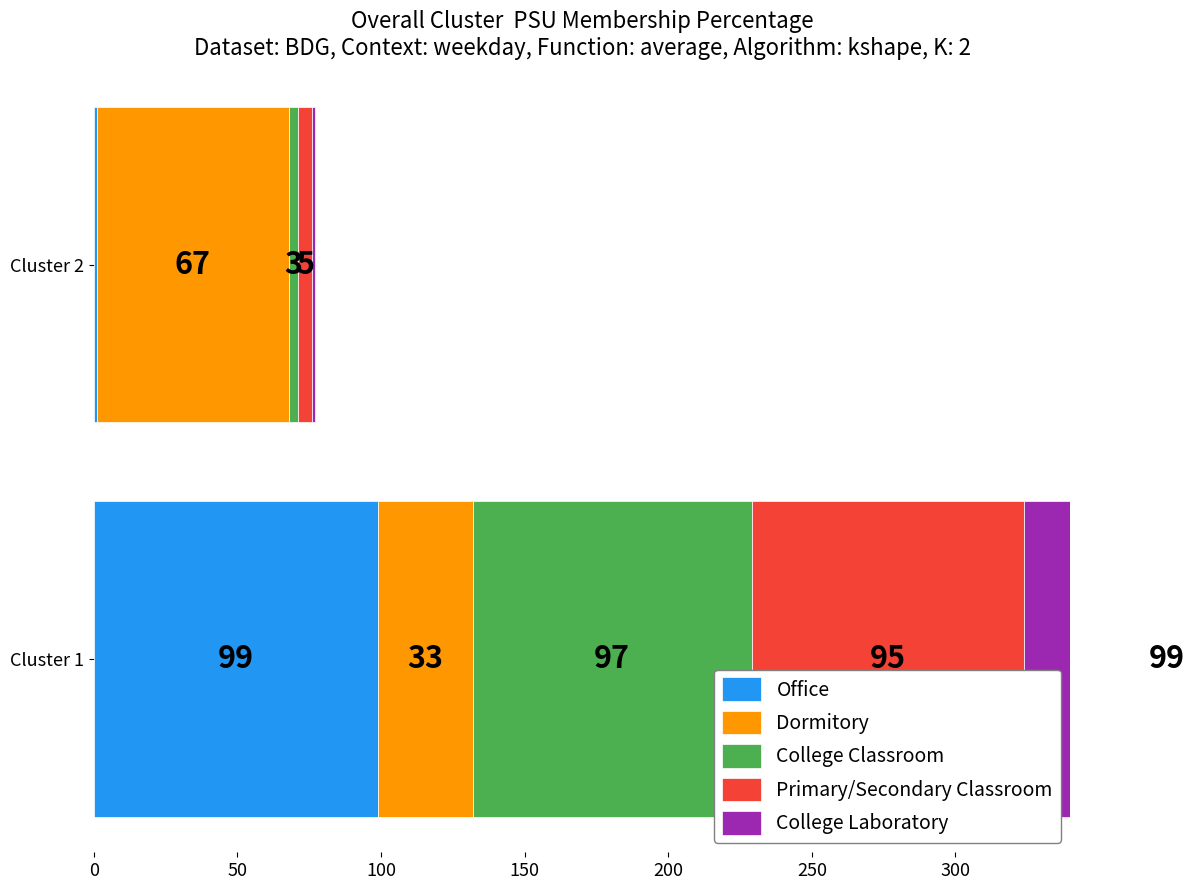

Rank the series by their maximum value, from lowest to highest.

Dormitory, Primary/Secondary Classroom, College Classroom, Office, College Laboratory